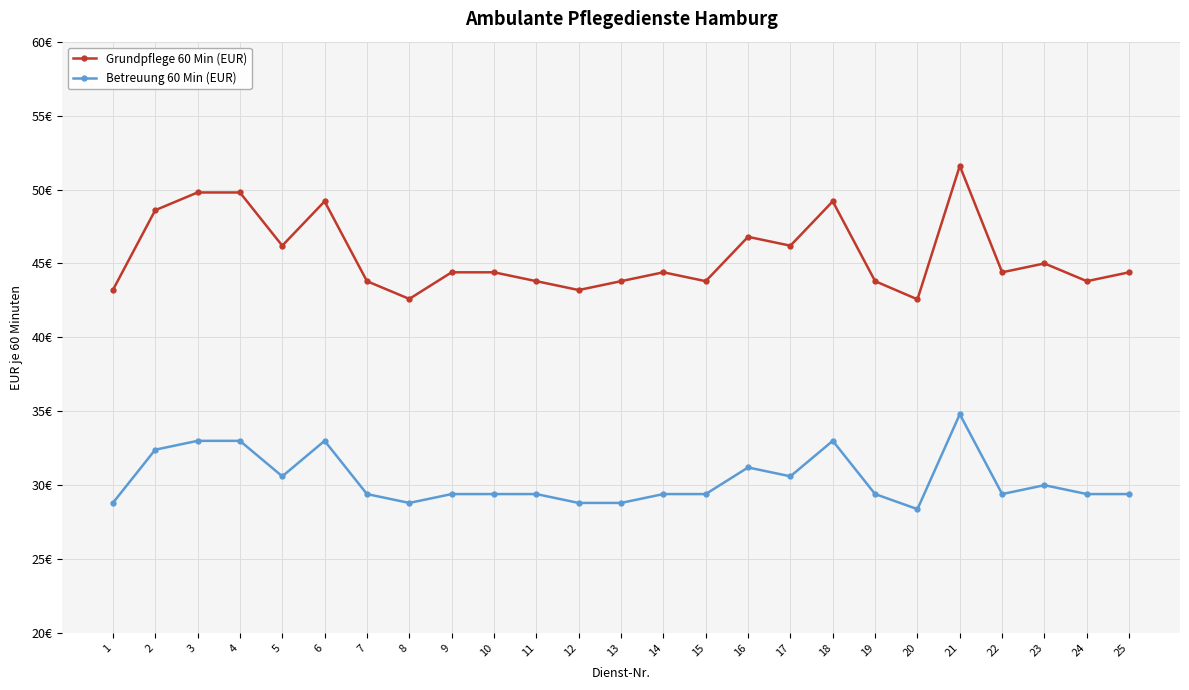

In Grundpflege 60 Min (EUR), how many points are higher than both neighbors (excluding endpoints)?

6